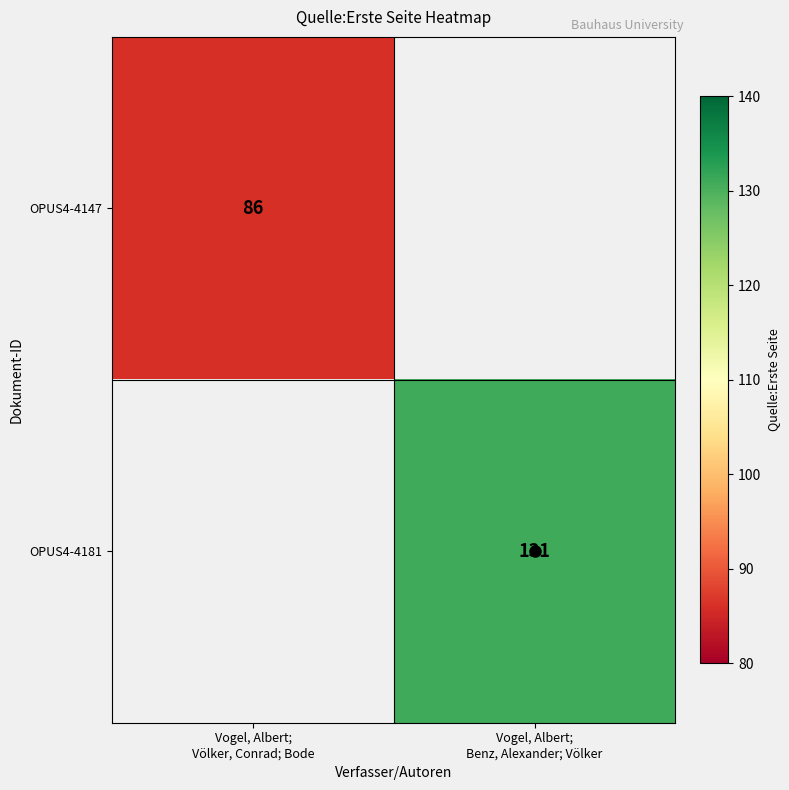

At which label does OPUS4-4147 reach its peak?

Vogel, Albert; Völker, Conrad; Bode